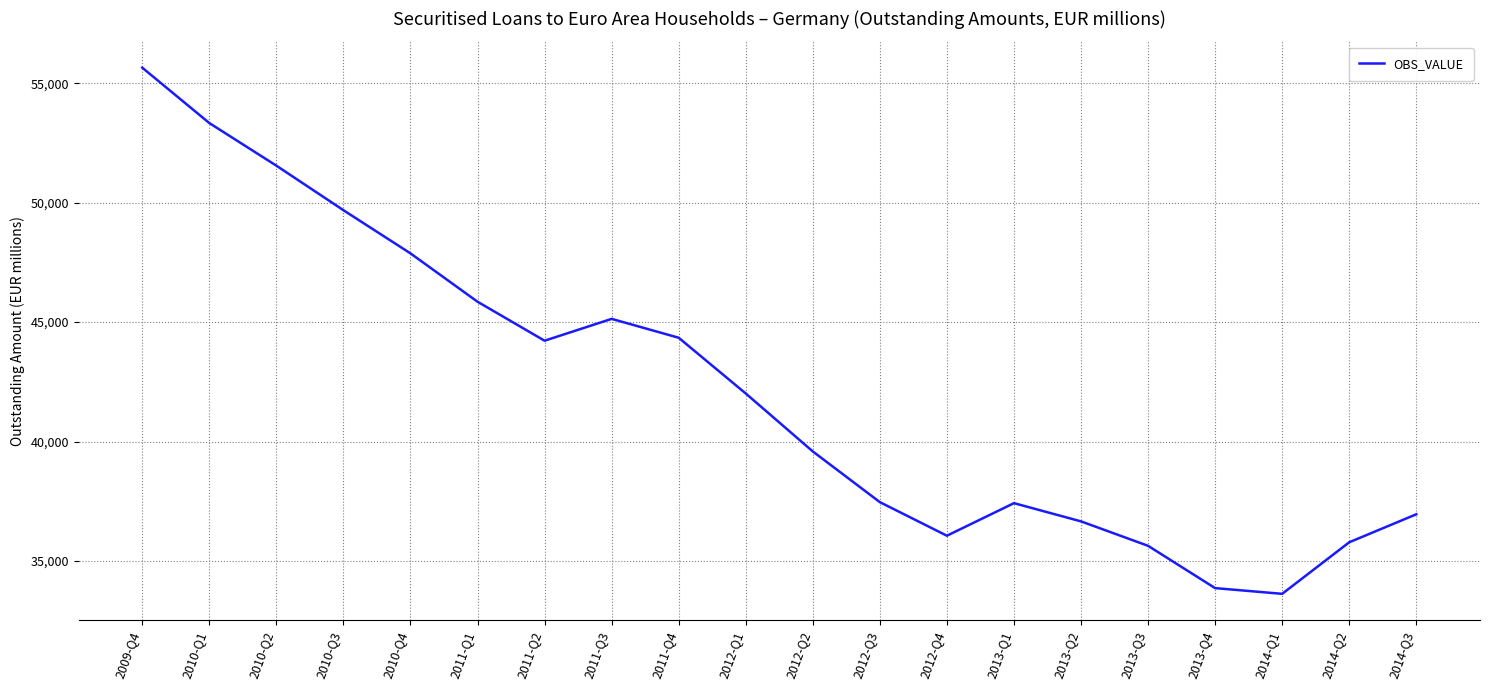

How many categories are shown in the chart?

20